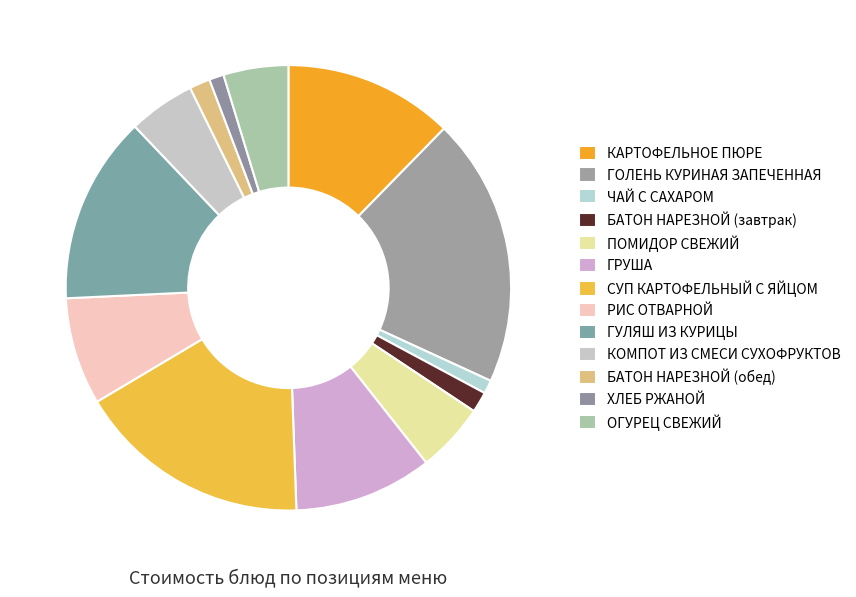

How many segments does this pie chart have?

13